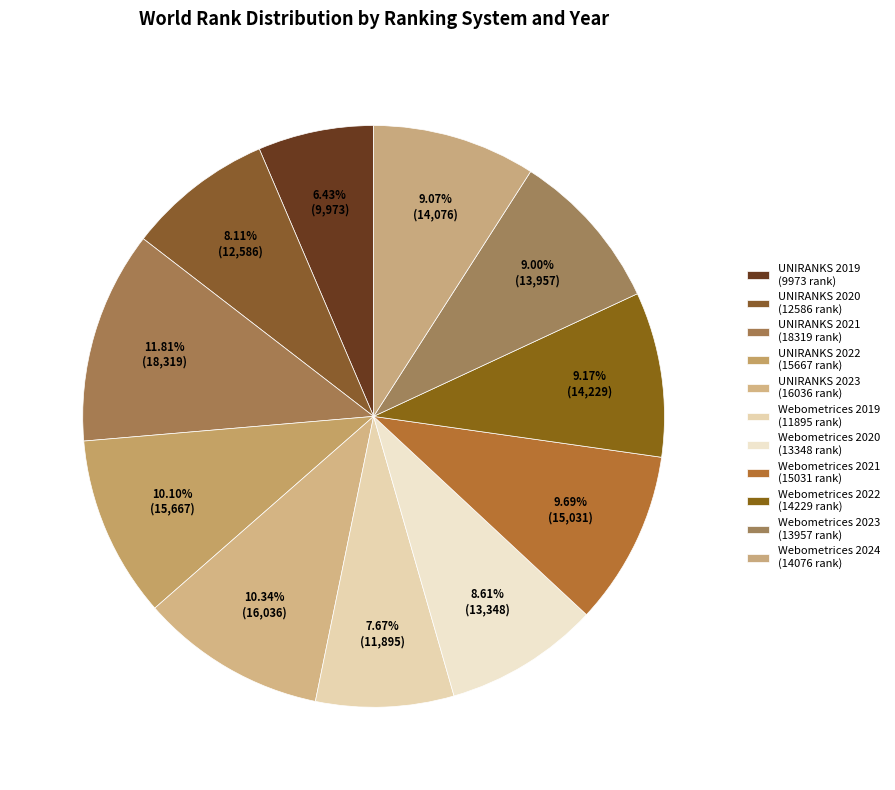

What is the change in value from UNIRANKS 2022 to Webometrices 2021?

-636